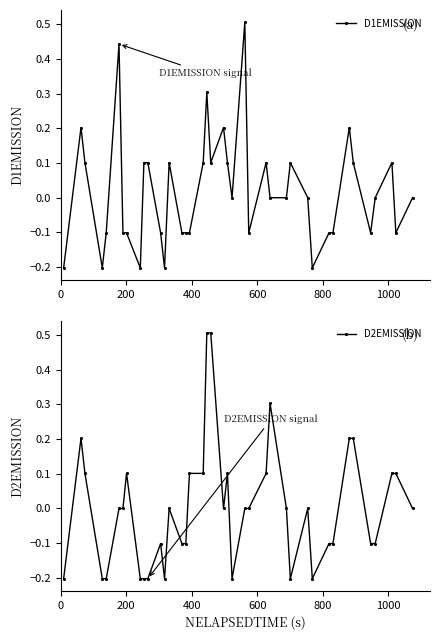

True or false: D2EMISSION has more than 0 interior local peaks.

True